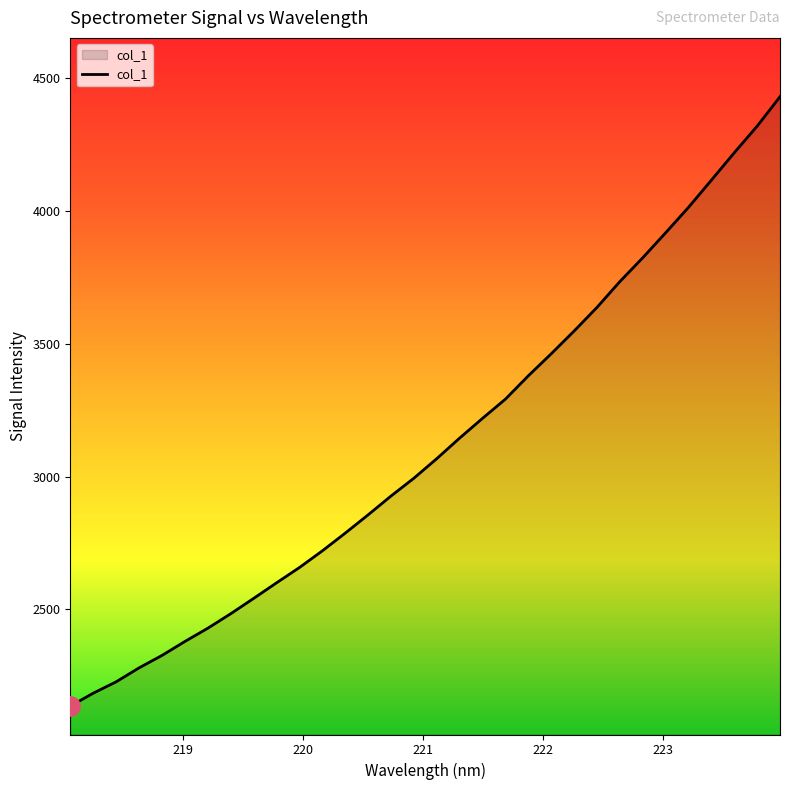

How many series are shown in this chart?

1